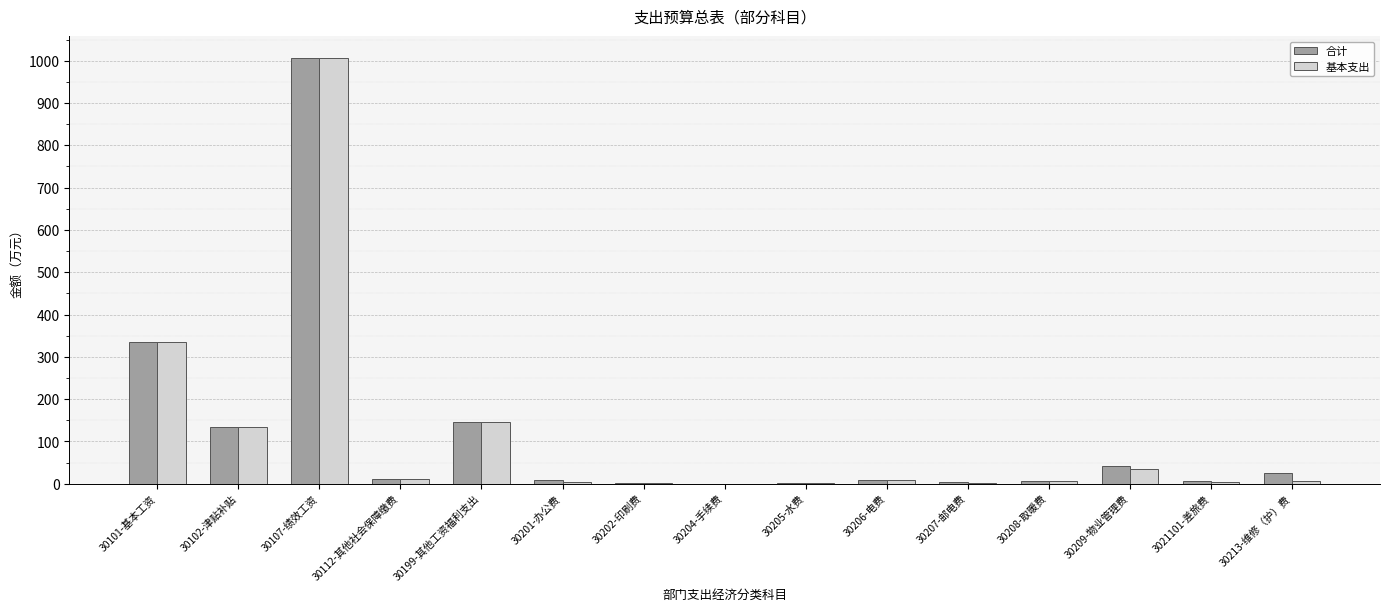

What is the average value of the 基本支出 series?

113.5